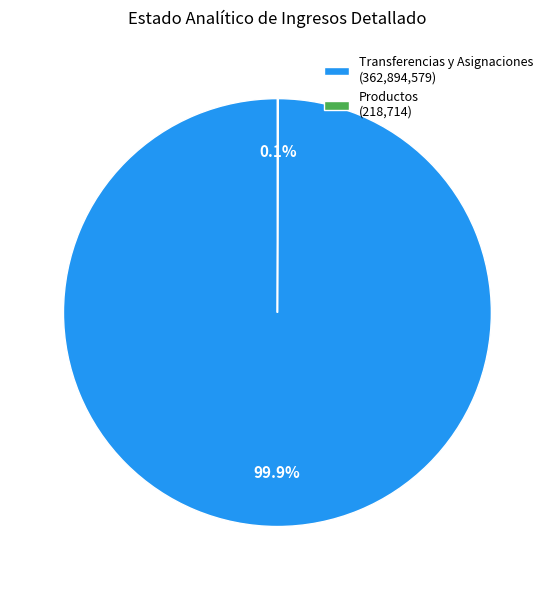

Which category accounts for the majority?

Transferencias y Asignaciones (362,894,579)